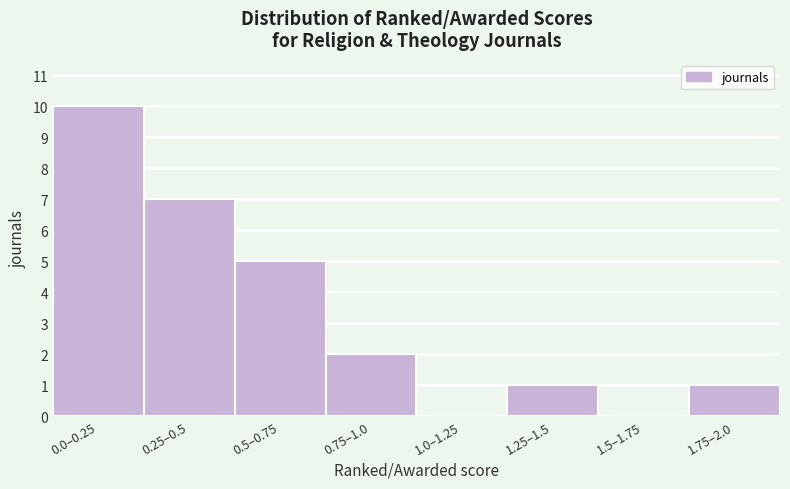

Reading right to left, list all the values displayed in this chart.

1.75–2.0=1	1.5–1.75=0	1.25–1.5=1	1.0–1.25=0	0.75–1.0=2	0.5–0.75=5	0.25–0.5=7	0.0–0.25=10